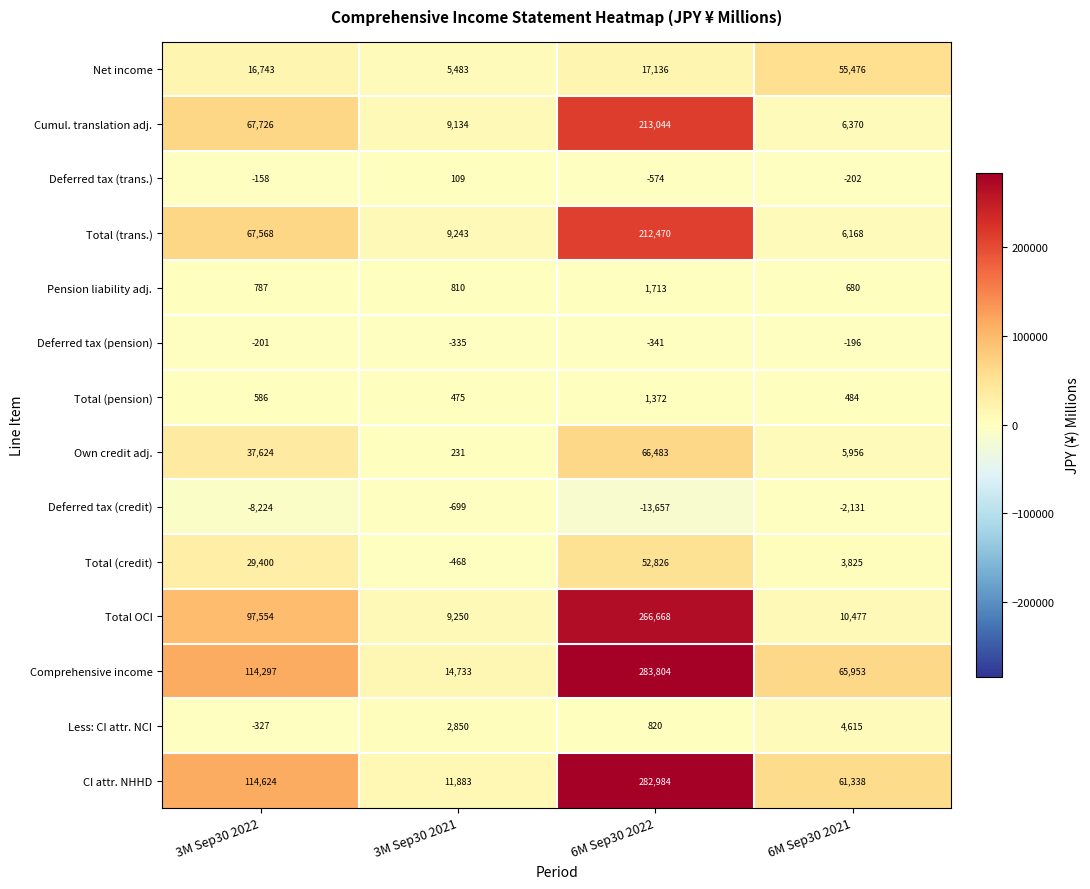

How many Comprehensive income values are between 65953 and 283804?

3